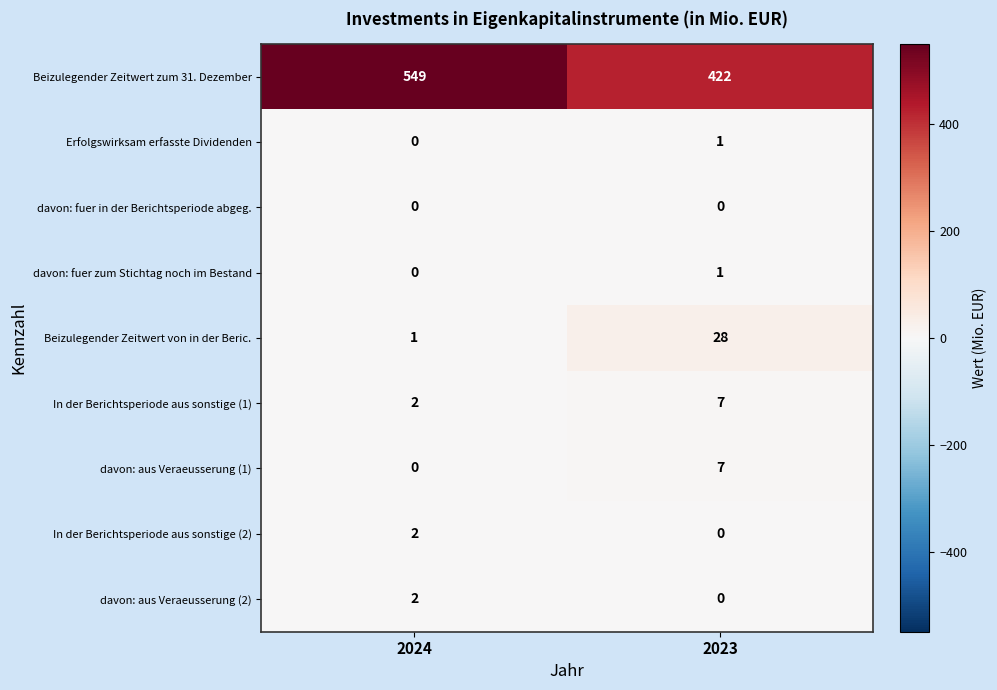

At which category is the sum across all series the highest?

2024